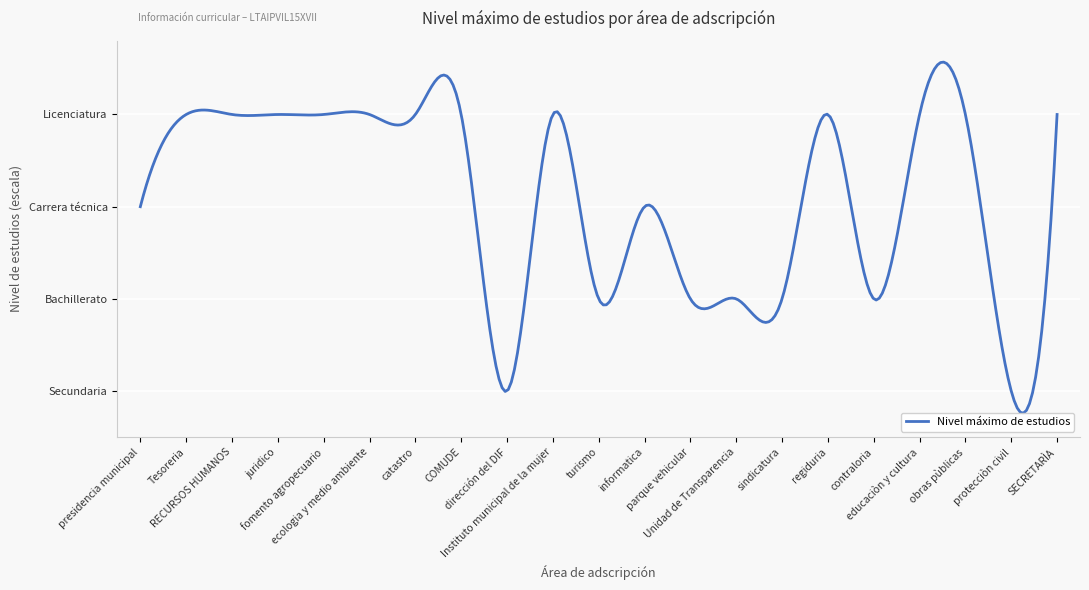

What is the change in value from RECURSOS HUMANOS to turismo?

-2